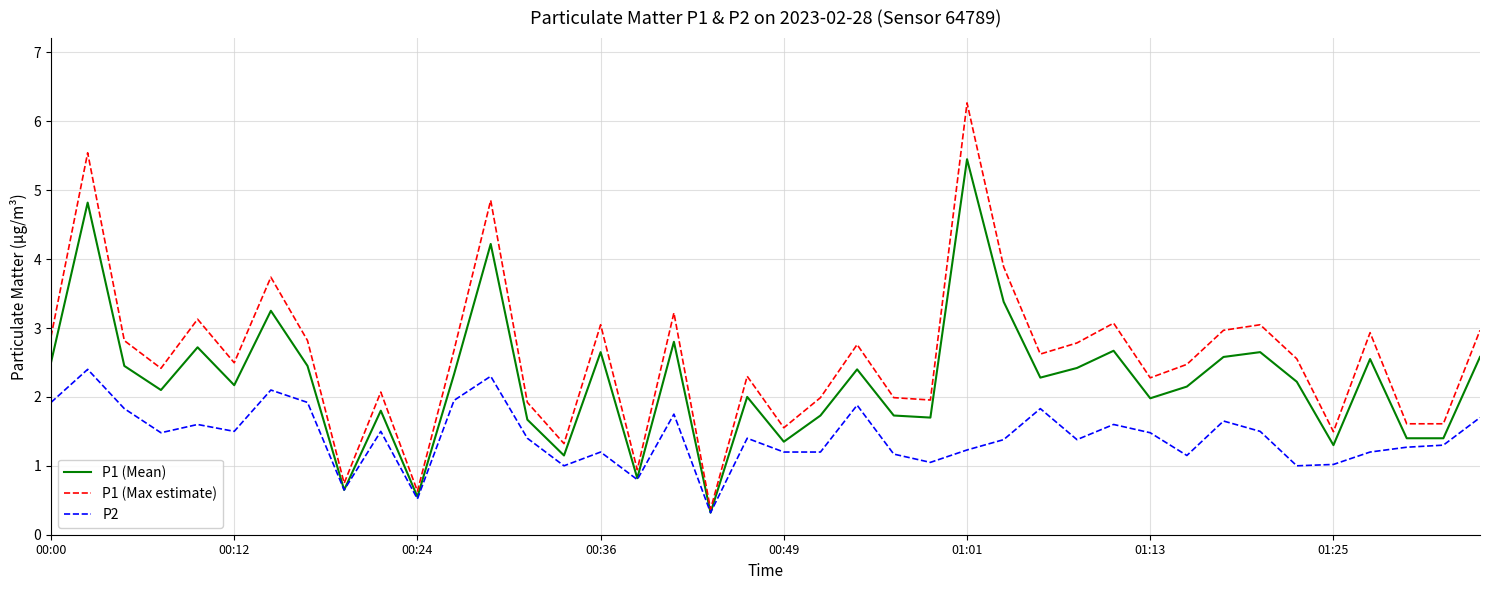

What is the smallest value displayed?

0.3